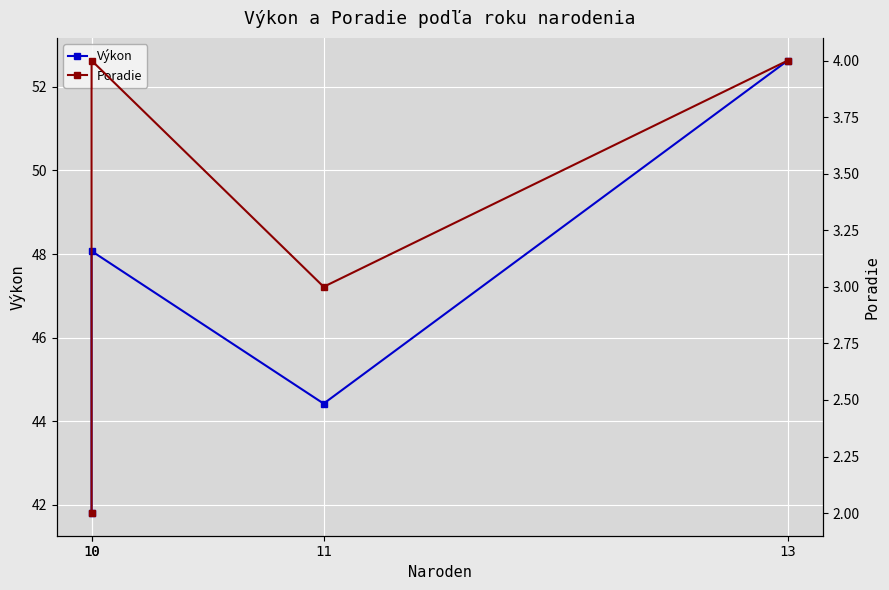

What are all the series names shown in the legend?

Výkon, Poradie